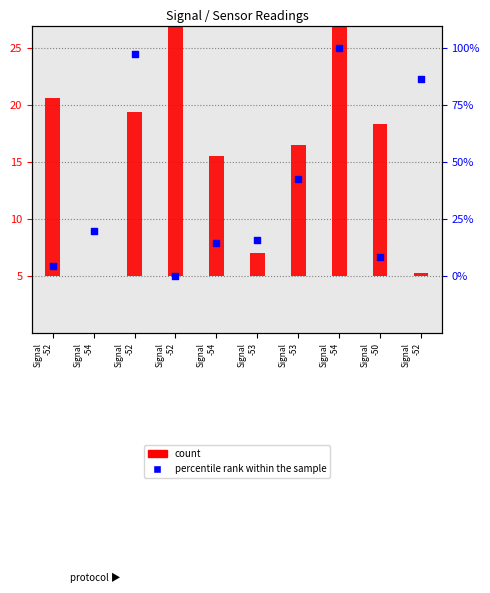

Between Signal
-54 and Signal
-54, which is larger?

Signal
-54